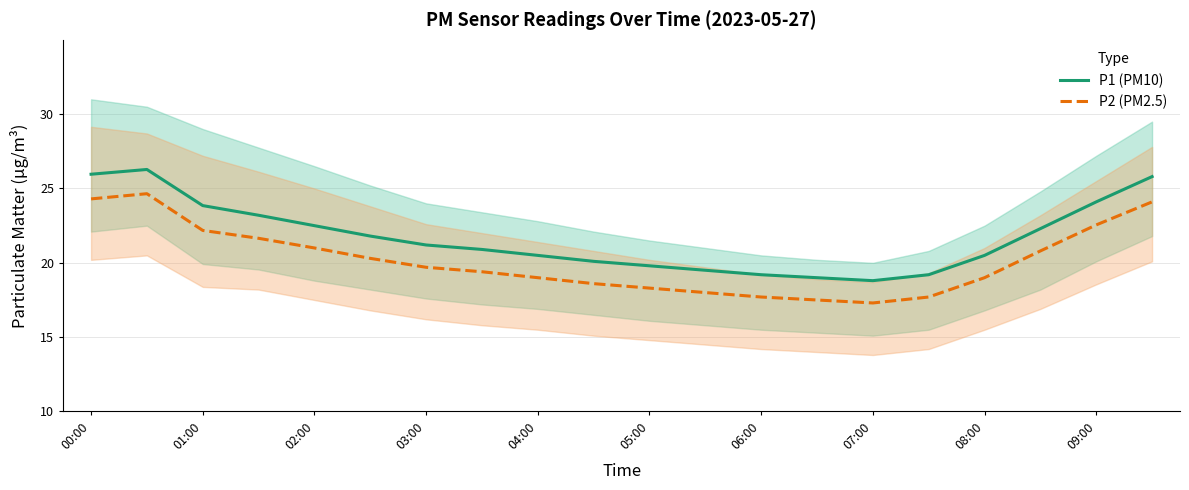

True or false: P2 (PM2.5) and P1 (PM10) intersect in this chart.

False